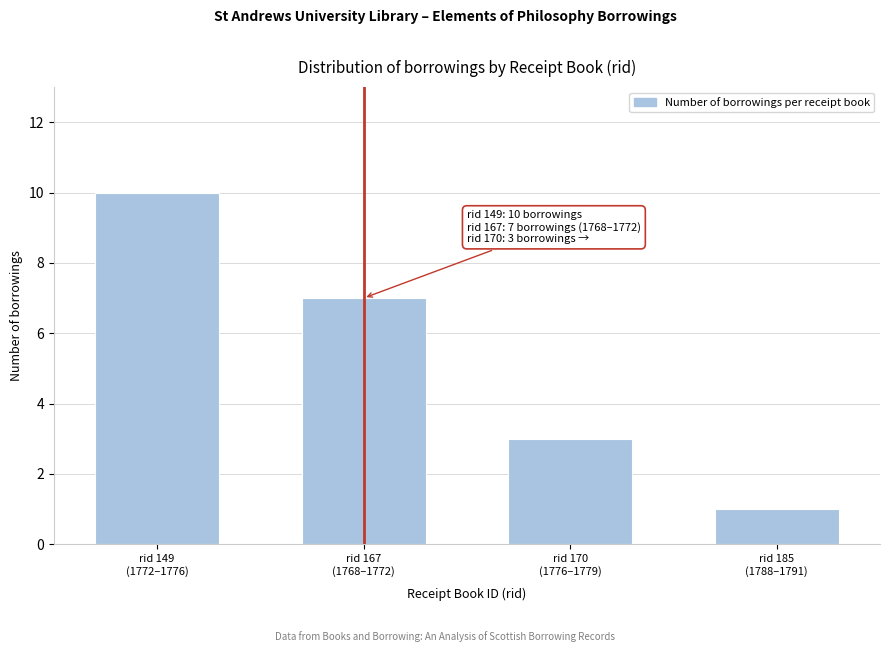

Reading right to left, extract all data points from this chart.

1	3	7	10